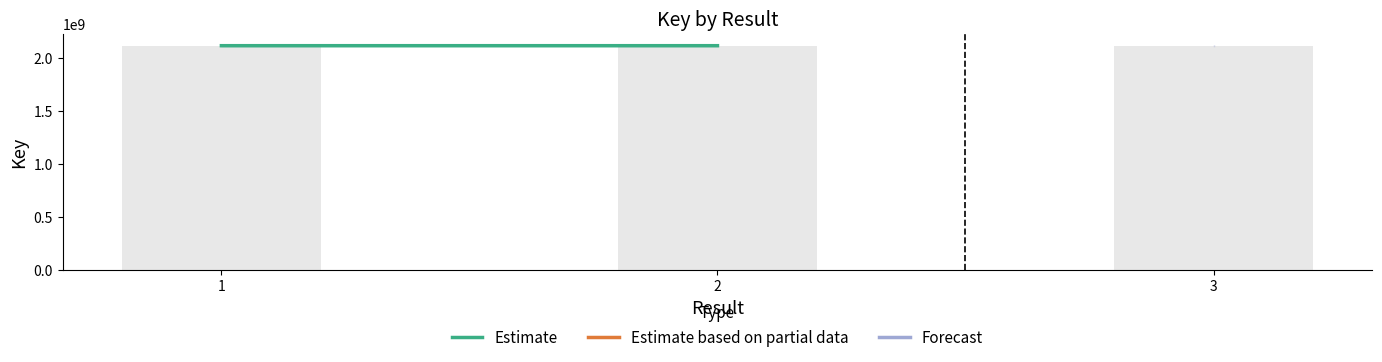

Is it true that the value at 2 is 3447427635?

False